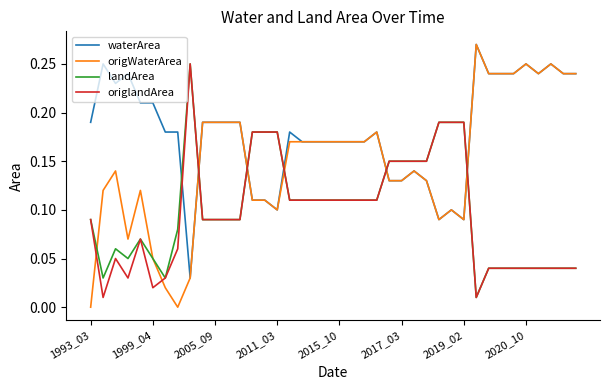

How many times do origWaterArea and origlandArea cross each other?

7